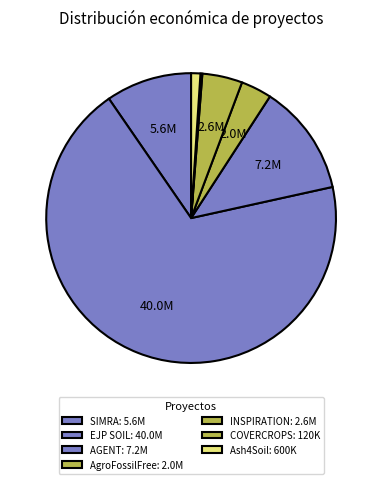

Between COVERCROPS and EJP SOIL, which is larger?

EJP SOIL